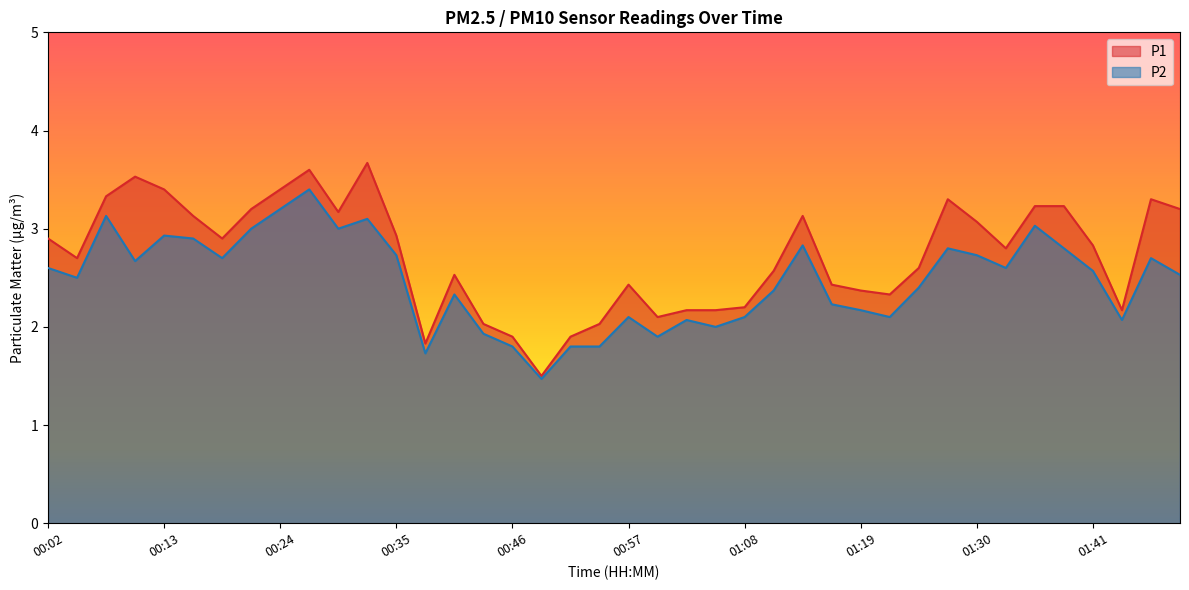

True or false: P2 and P1 cross at least once.

False